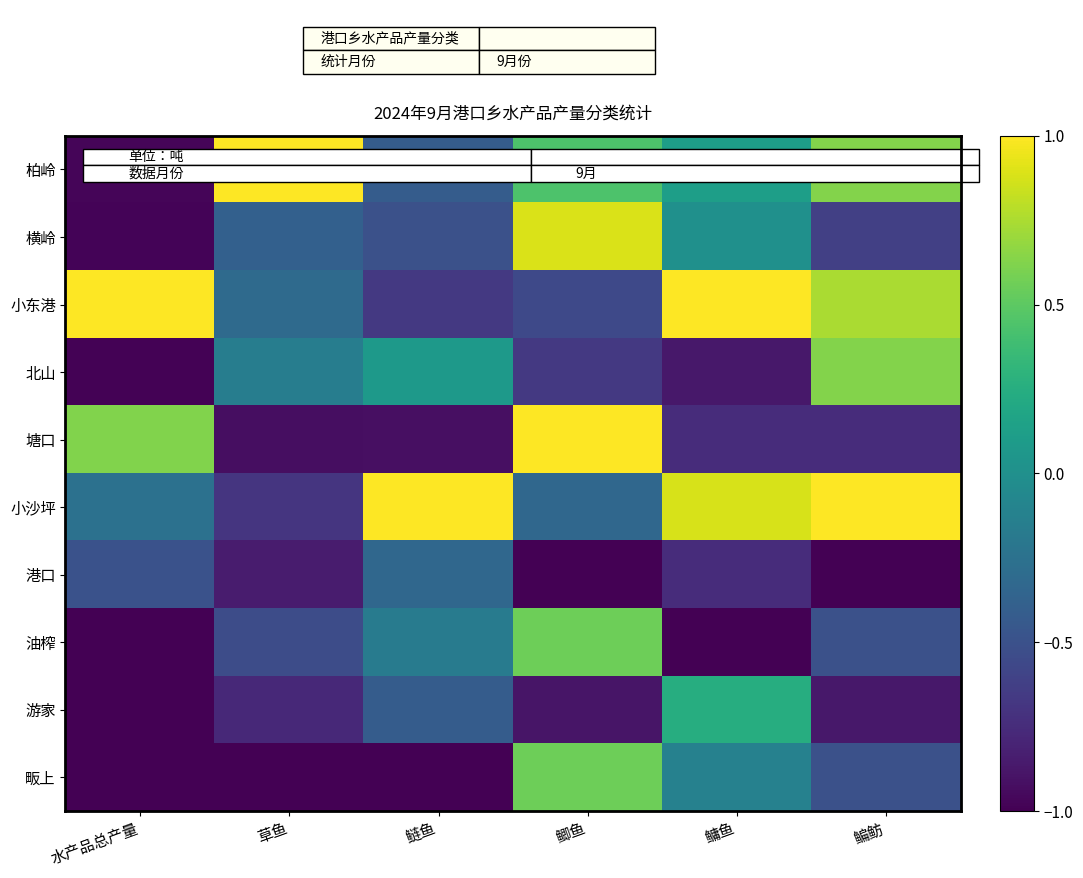

Count the number of categories in the chart.

6